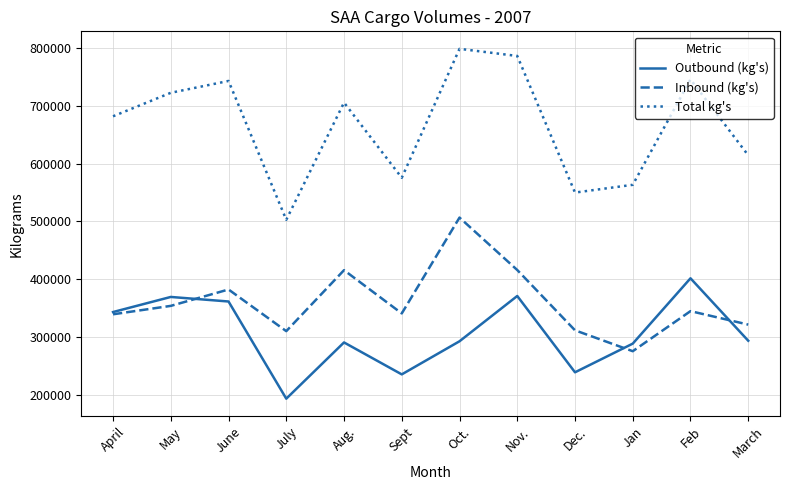

Is it true that Inbound (kg's) equals 321129 at March?

True